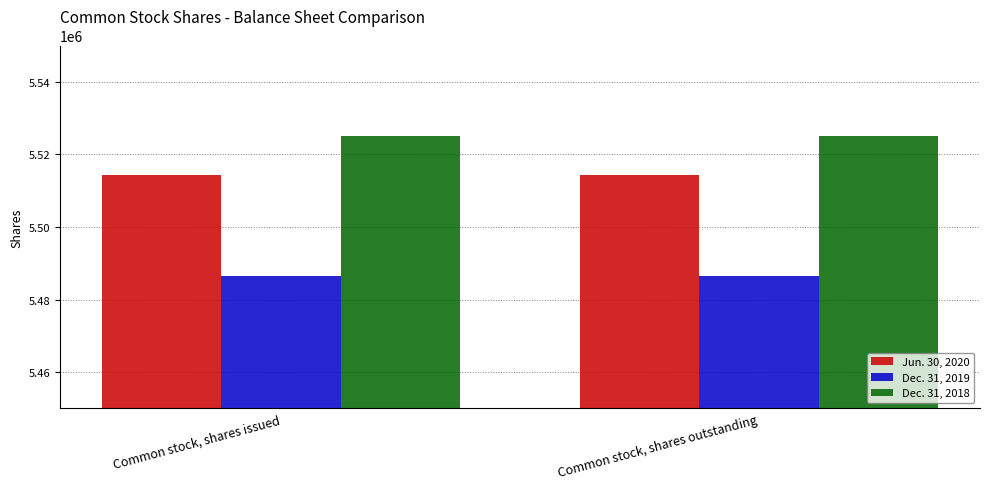

Reading left to right, list all the values displayed in this chart.

Jun. 30, 2020: 5514447	5514447
Dec. 31, 2019: 5486476	5486476
Dec. 31, 2018: 5525009	5525009